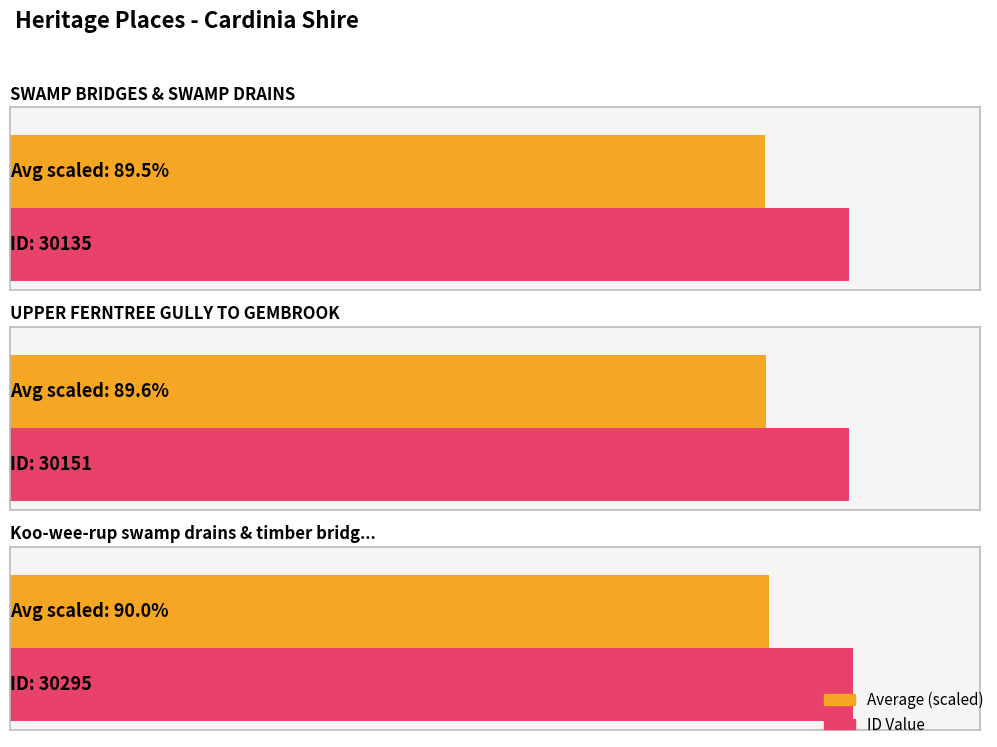

At which label does the data first exceed 30151?

Koo-wee-rup swamp drains & timber bridges